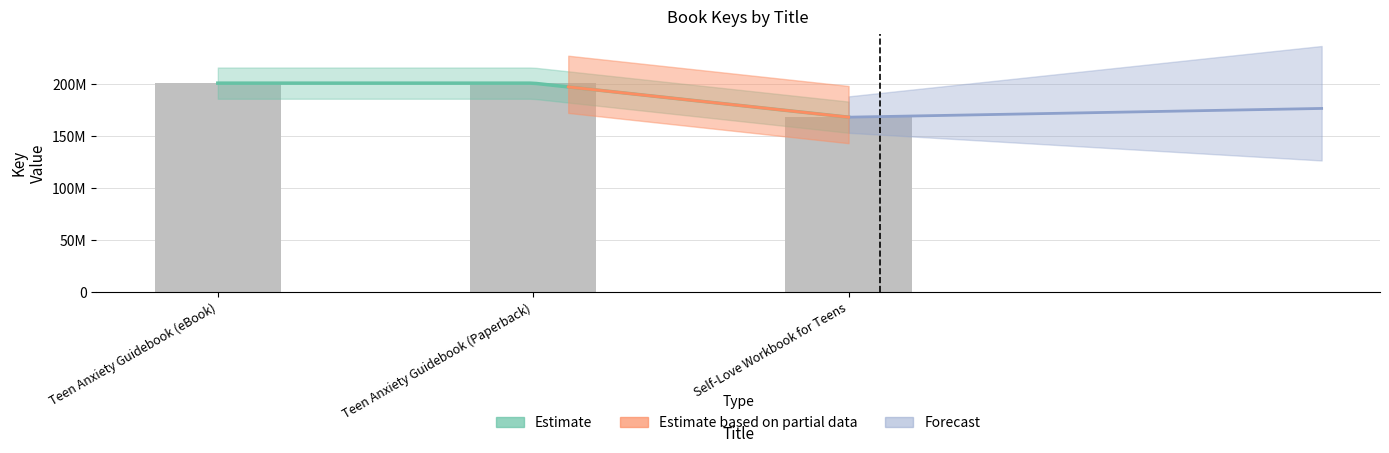

What is the maximum value shown in the chart?

200592949